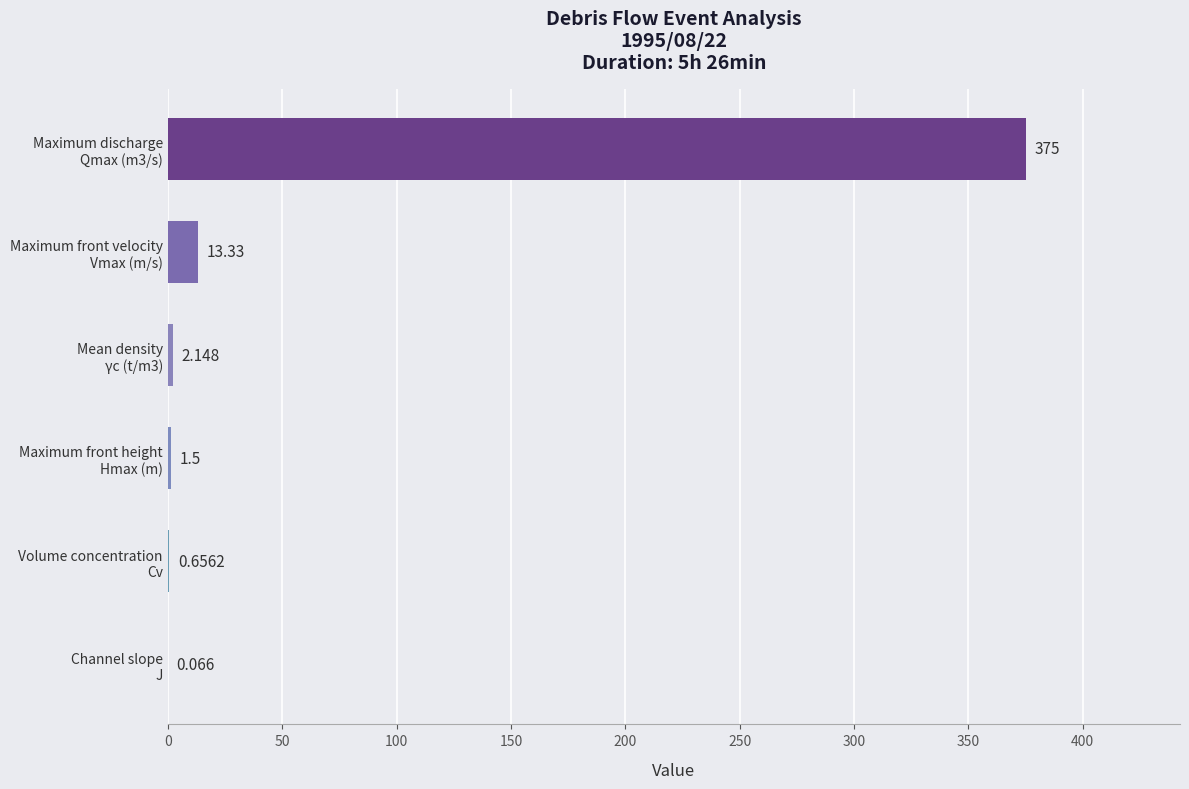

What is the maximum value shown in the chart?

375.0